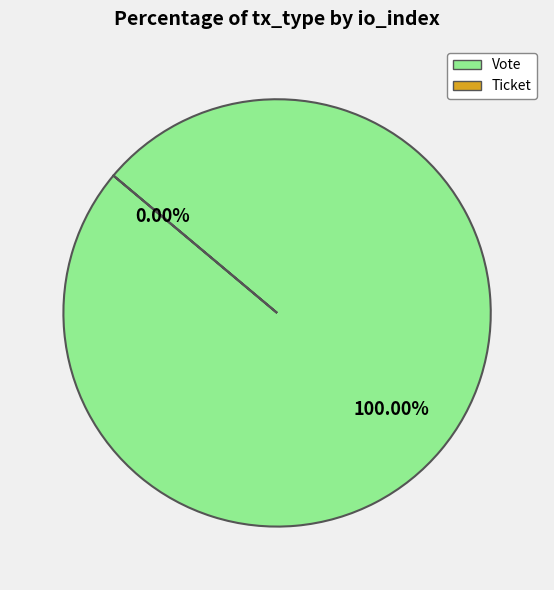

The Ticket slice represents 0% of the pie. True or false?

True